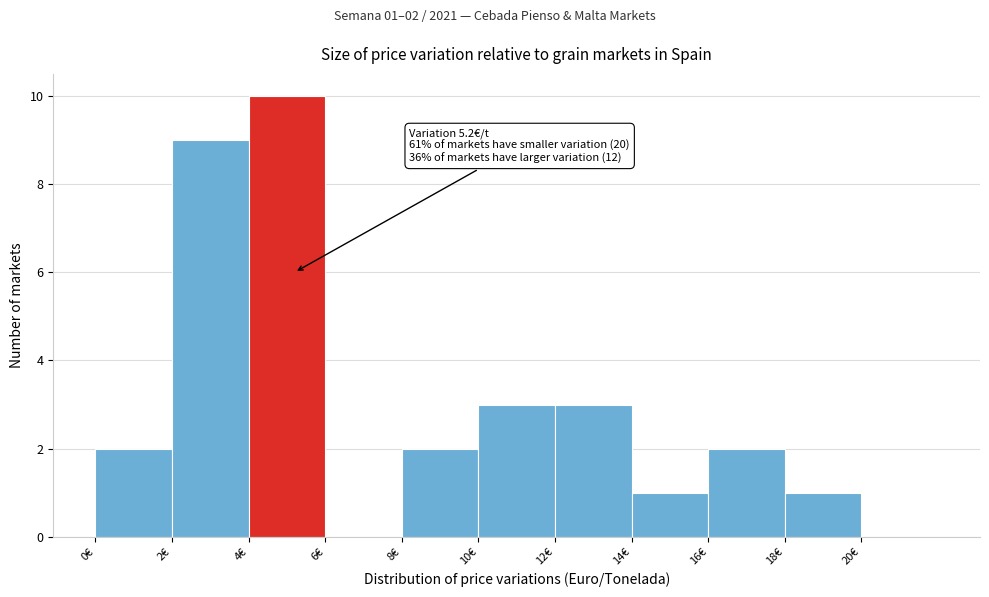

Which range on the x-axis has the tallest bar?

4 to 6